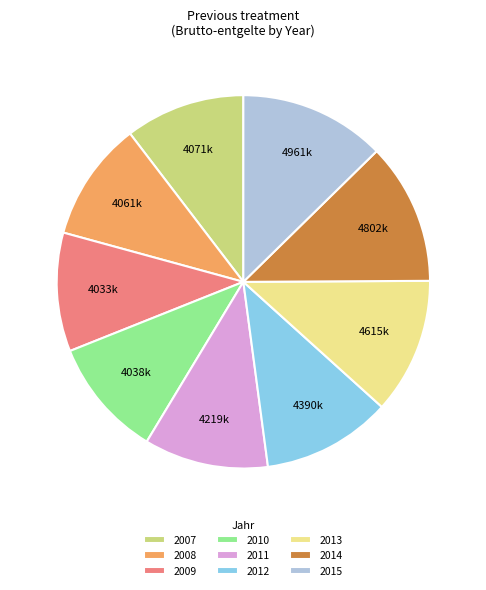

The 2010 slice represents 10% of the pie. True or false?

True